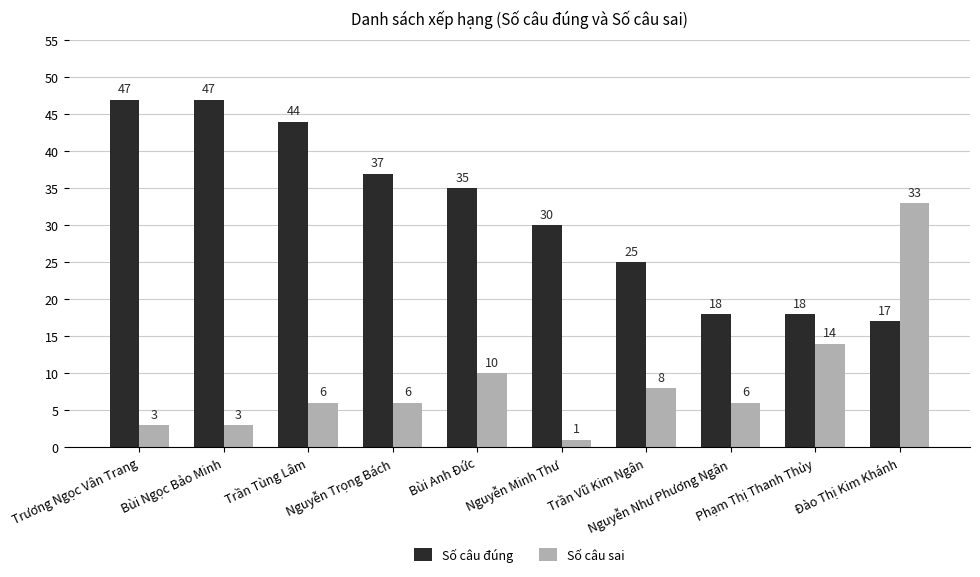

What is the label of the 5th bar from the left?

Bùi Anh Đức